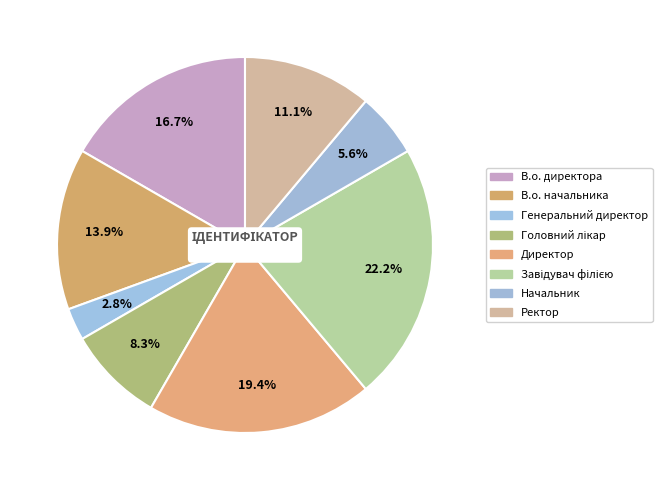

Rank the categories by value from highest to lowest.

Завідувач філією, Директор, В.о. директора, В.о. начальника, Ректор, Головний лікар, Начальник, Генеральний директор